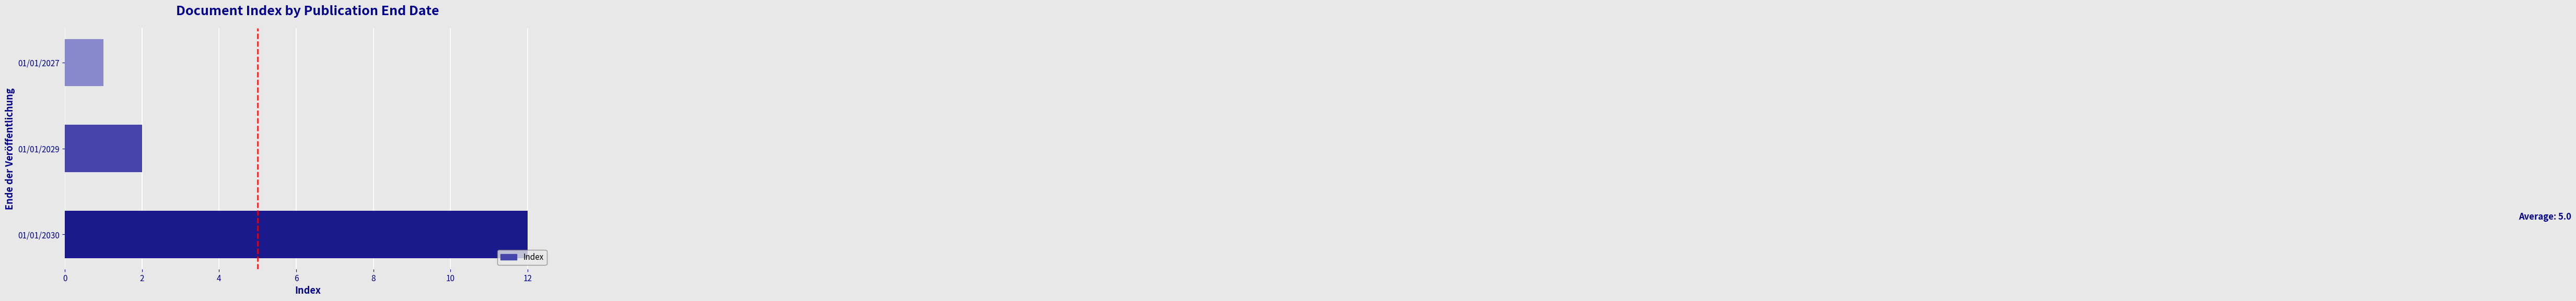

The value at 01/01/2030 is 18. True or false?

False